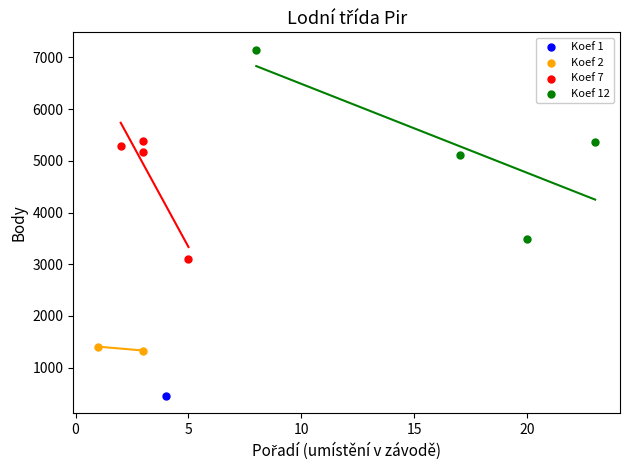

What are all the series names shown in the legend?

Koef 1, Koef 2, Koef 7, Koef 12